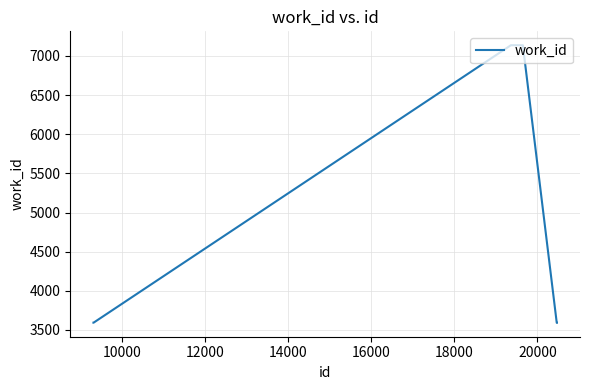

Is this an area chart (filled region under the line)?

No